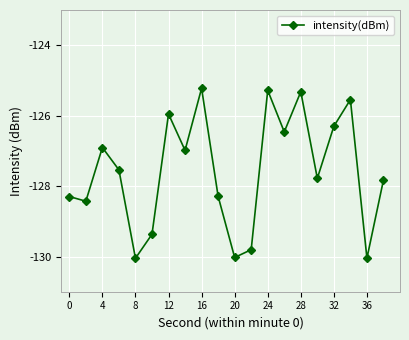

True or false: there are more than 1 points higher than both neighbors.

True